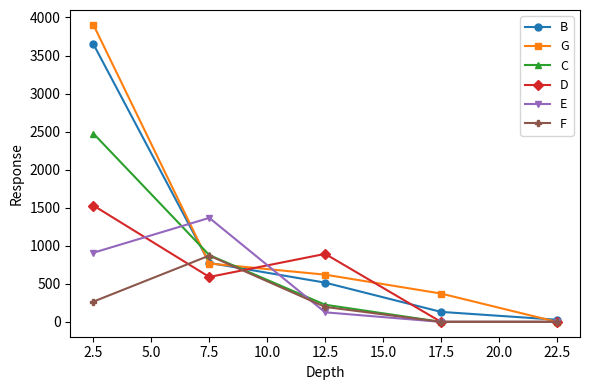

The value of G at 17.5 is 585.2. True or false?

False